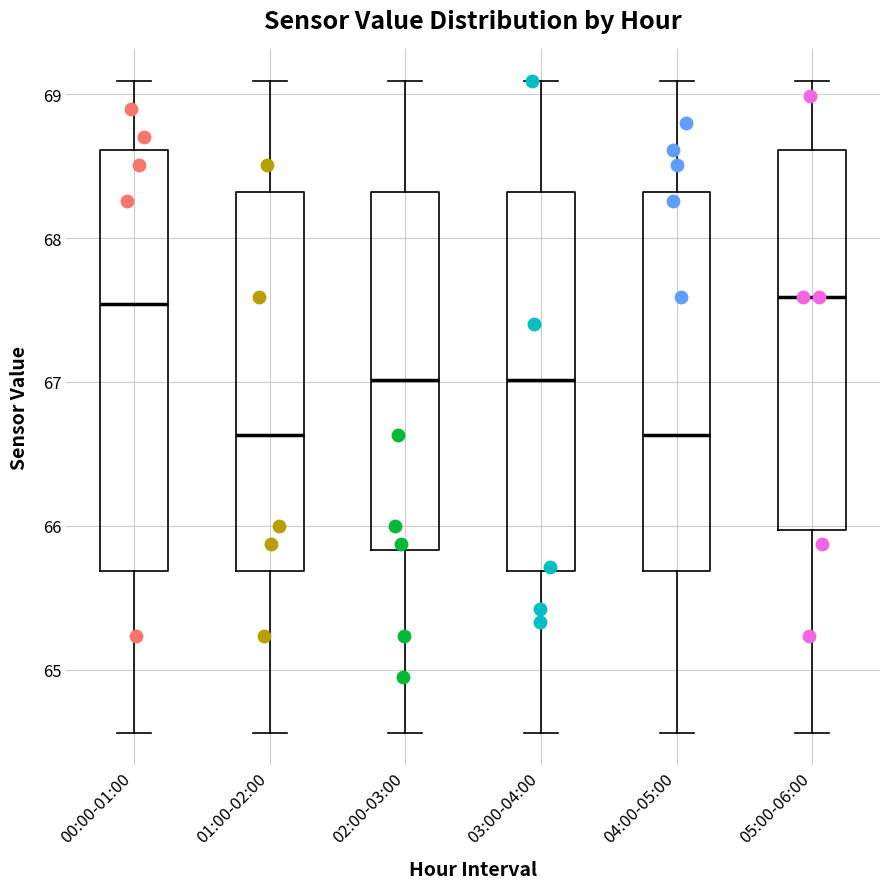

Reading left to right, transcribe this box plot: for each box, give where its median line is, the range the box spans, and where its two whiskers end, as read against the y-axis. The values are not printed on the chart, so give them approximately, as read against the axis.

00:00-01:00: median 67.5, box 65.7 to 68.6, whiskers 64.6 to 69.1
01:00-02:00: median 66.6, box 65.7 to 68.3, whiskers 64.6 to 69.1
02:00-03:00: median 67.0, box 65.8 to 68.3, whiskers 64.6 to 69.1
03:00-04:00: median 67.0, box 65.7 to 68.3, whiskers 64.6 to 69.1
04:00-05:00: median 66.6, box 65.7 to 68.3, whiskers 64.6 to 69.1
05:00-06:00: median 67.6, box 66.0 to 68.6, whiskers 64.6 to 69.1